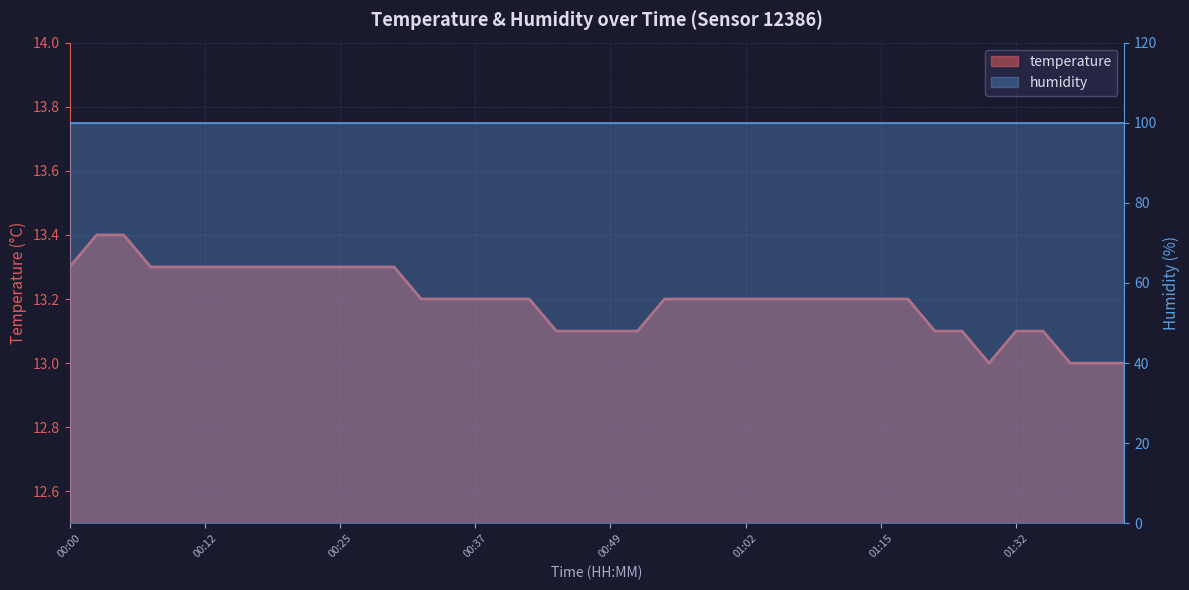

What is the difference between the maximum and minimum values in the temperature series?

0.4